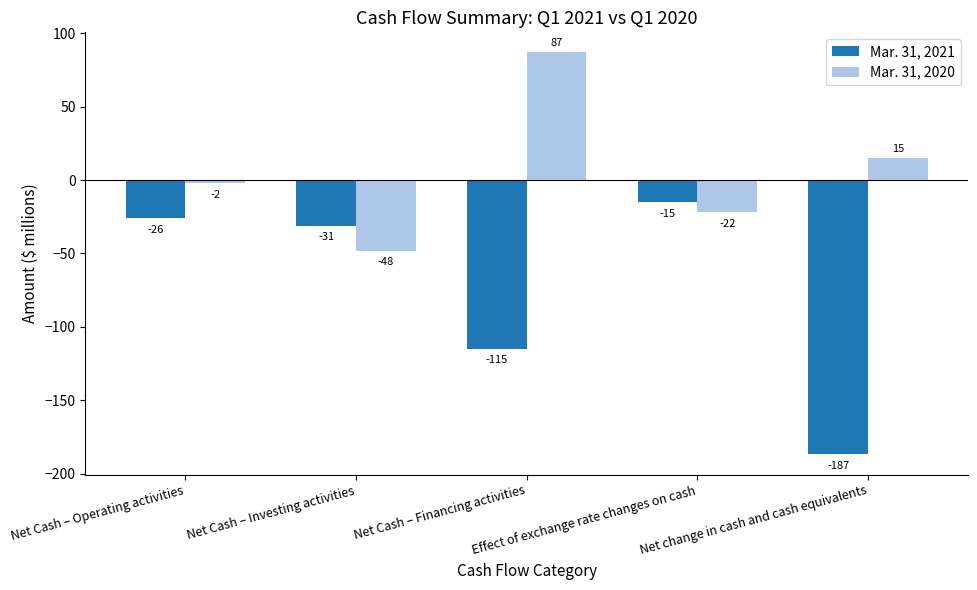

Reading right to left, extract all data points from this chart.

Mar. 31, 2021: Net change in cash and cash equivalents=-187	Effect of exchange rate changes on cash=-15	Net Cash – Financing activities=-115	Net Cash – Investing activities=-31	Net Cash – Operating activities=-26
Mar. 31, 2020: Net change in cash and cash equivalents=15	Effect of exchange rate changes on cash=-22	Net Cash – Financing activities=87	Net Cash – Investing activities=-48	Net Cash – Operating activities=-2